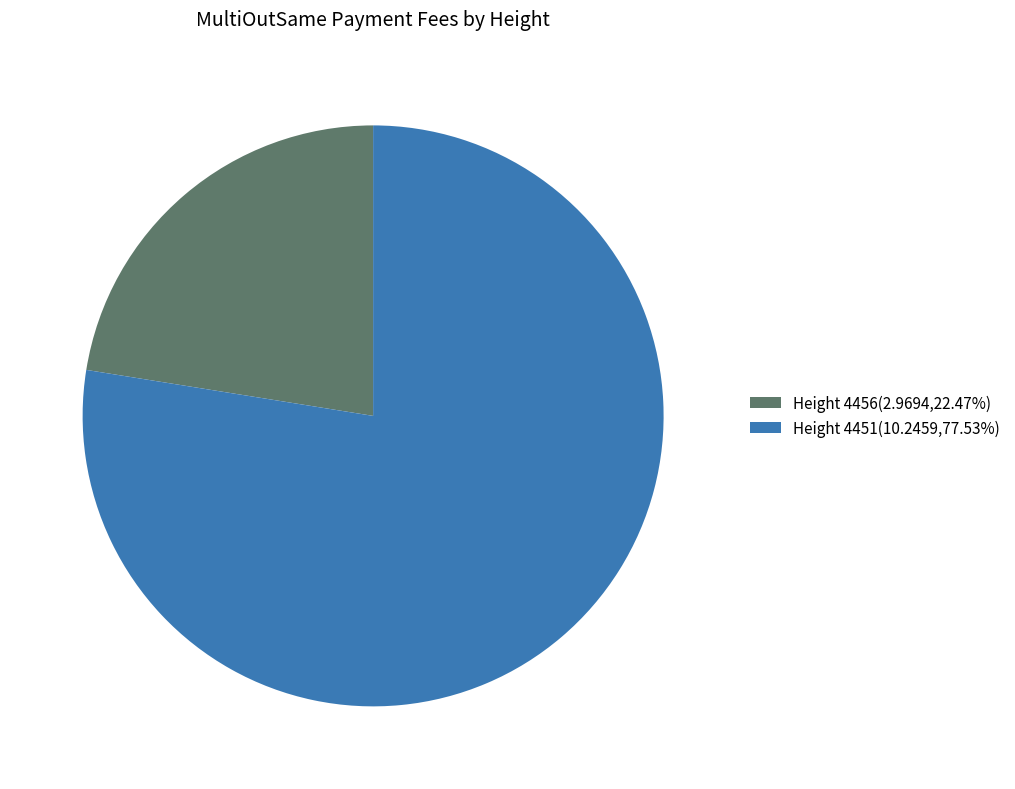

What is the ratio of the value at Height 4451(10.2459,77.53%) to the value at Height 4456(2.9694,22.47%)?

3.5